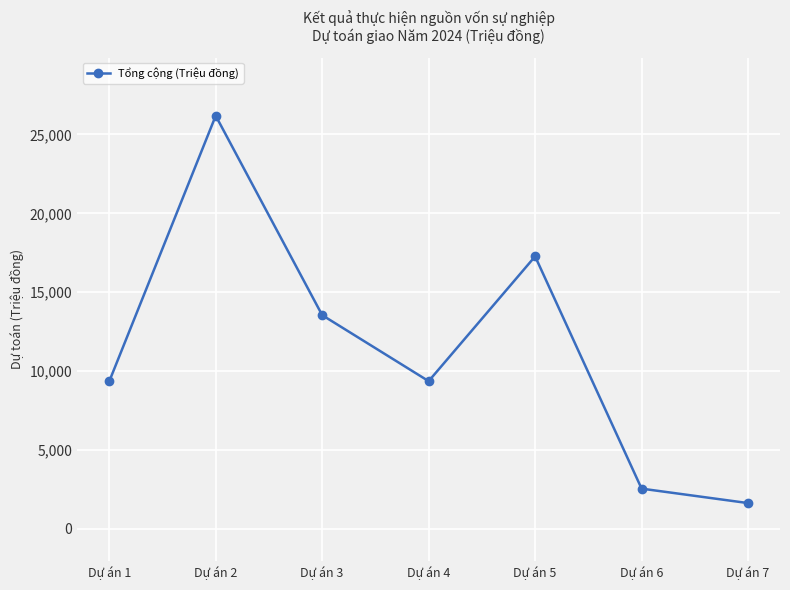

How many values are below 9360?

3